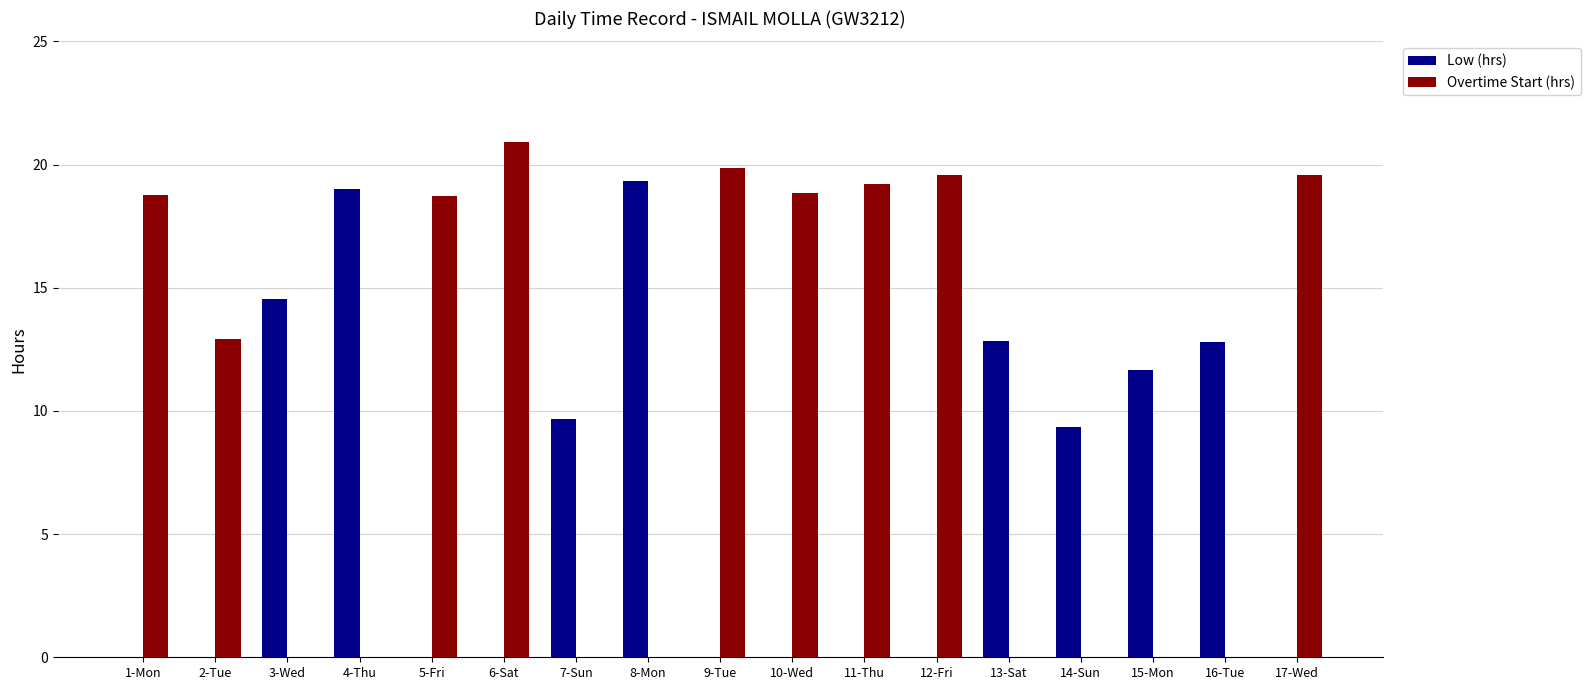

How many categories are shown in the chart?

17